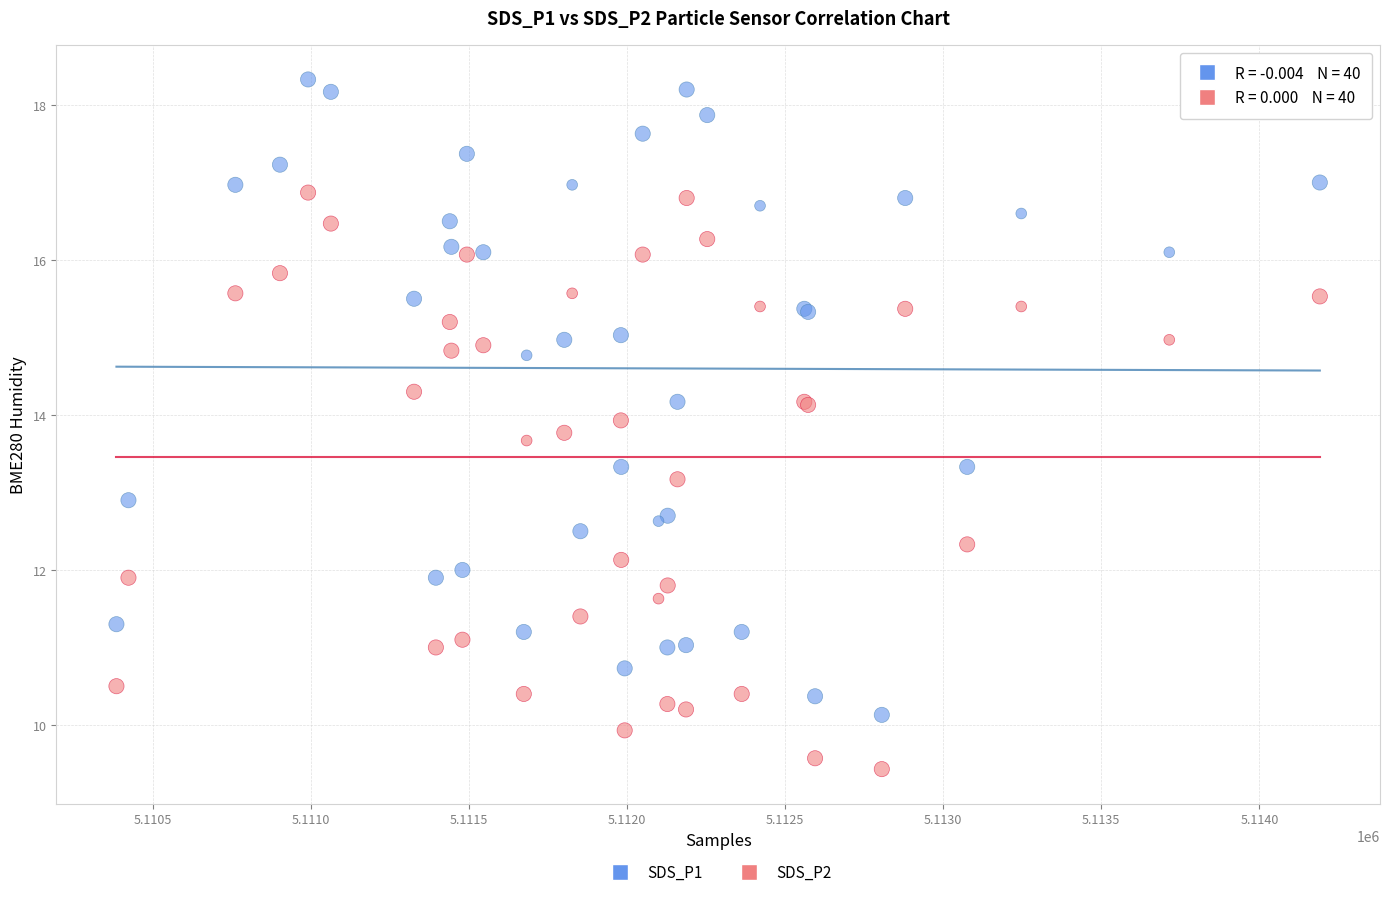

Which series contains the highest Y value?

SDS_P1